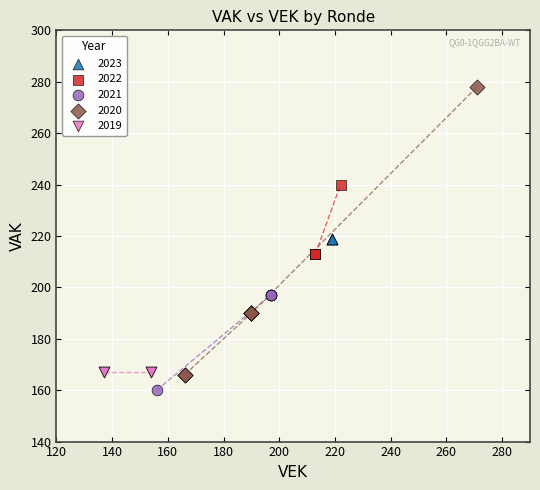

Which series reaches the maximum Y coordinate?

2020